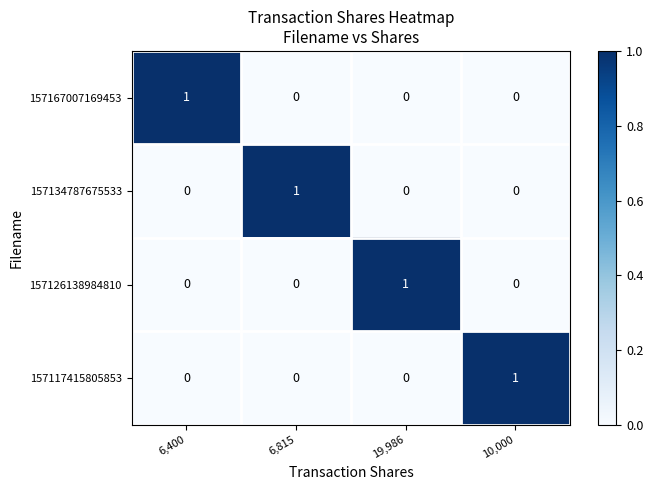

Reading left to right, what are all the values shown in this chart?

157167007169453: 6,400=1	6,815=0	19,986=0	10,000=0
157134787675533: 6,400=0	6,815=1	19,986=0	10,000=0
157126138984810: 6,400=0	6,815=0	19,986=1	10,000=0
157117415805853: 6,400=0	6,815=0	19,986=0	10,000=1